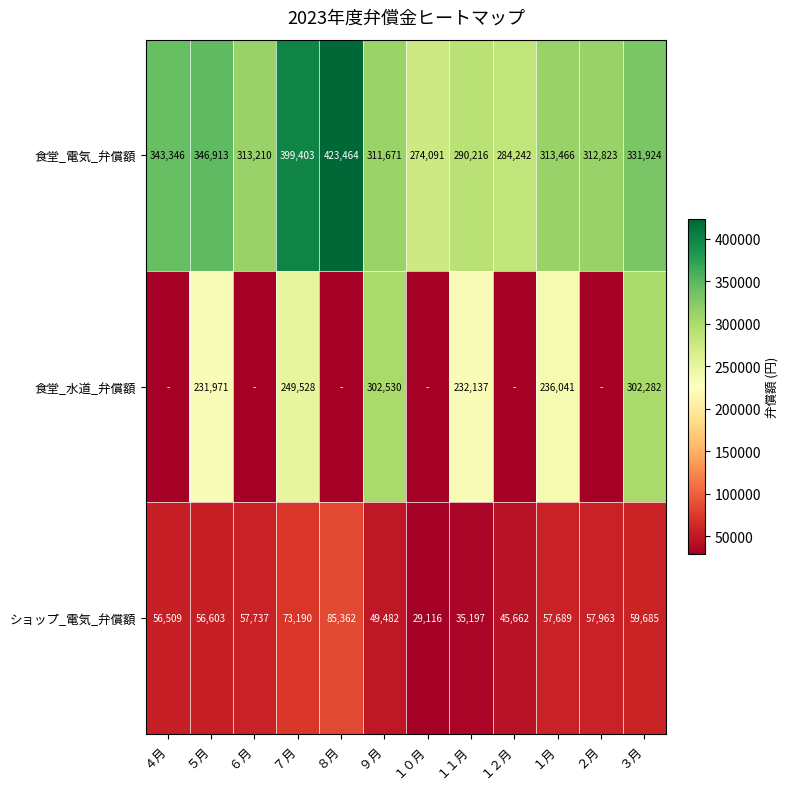

Where does the ショップ_電気_弁償額 series first go above 57689?

６月